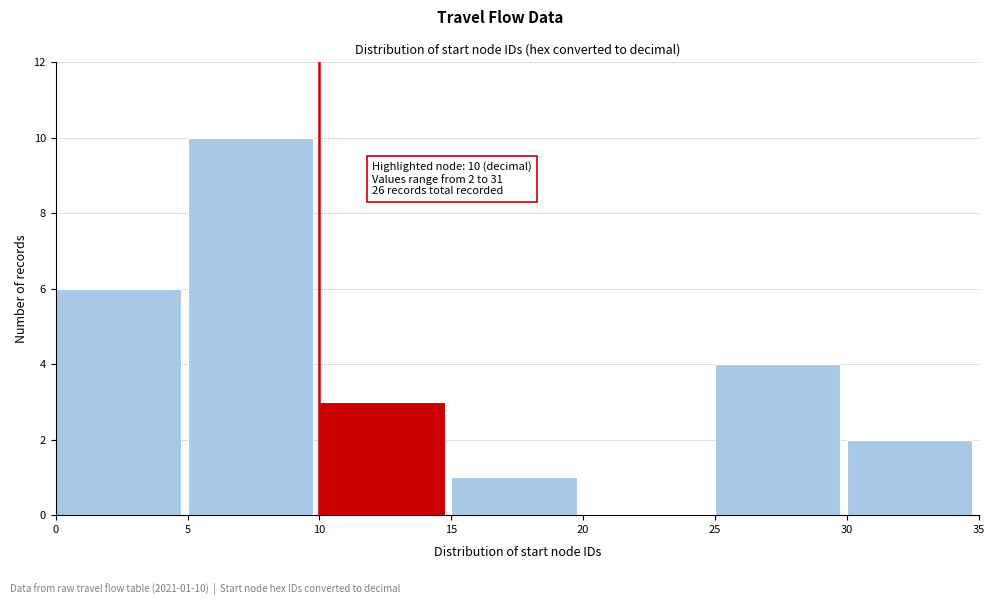

Over which range of the x-axis is the bar tallest?

5 to 10